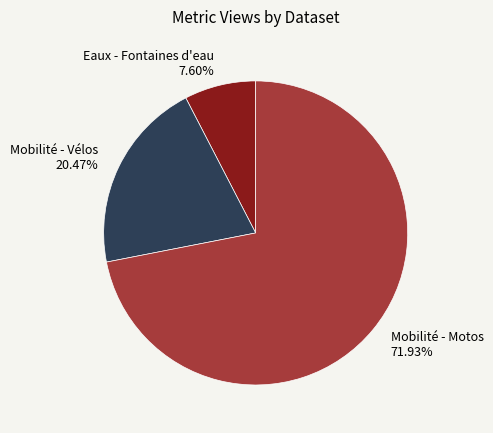

Which has a higher value, Eaux - Fontaines d'eau 7.60% or Mobilité - Vélos 20.47%?

Mobilité - Vélos 20.47%